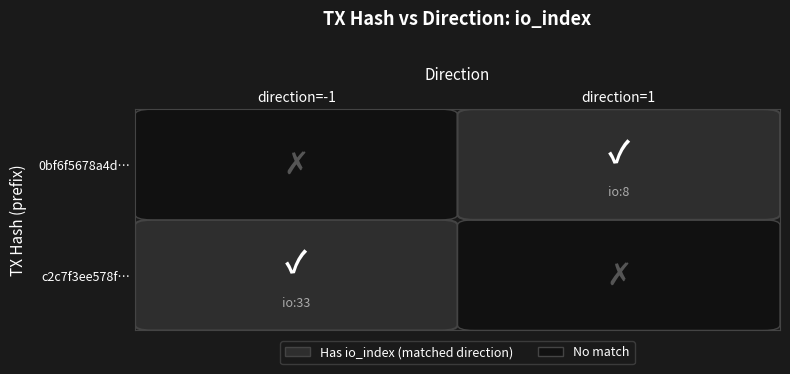

The value of c2c7f3ee578fe65ef290c04d908ca3ce2c2521c at -1 is 0. True or false?

False